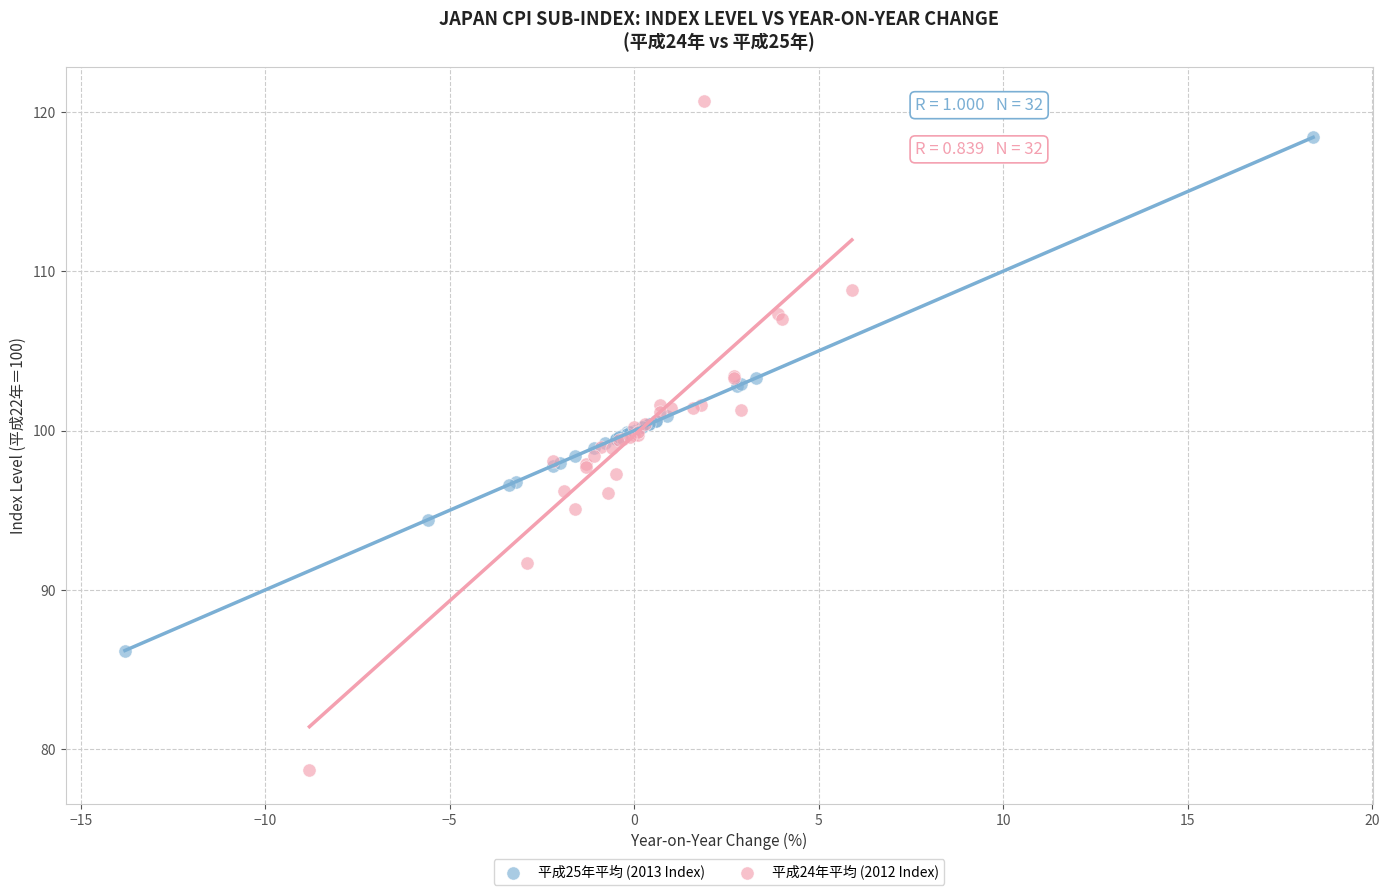

Which series has the widest spread of Y values?

平成24年平均 (2012 Index)